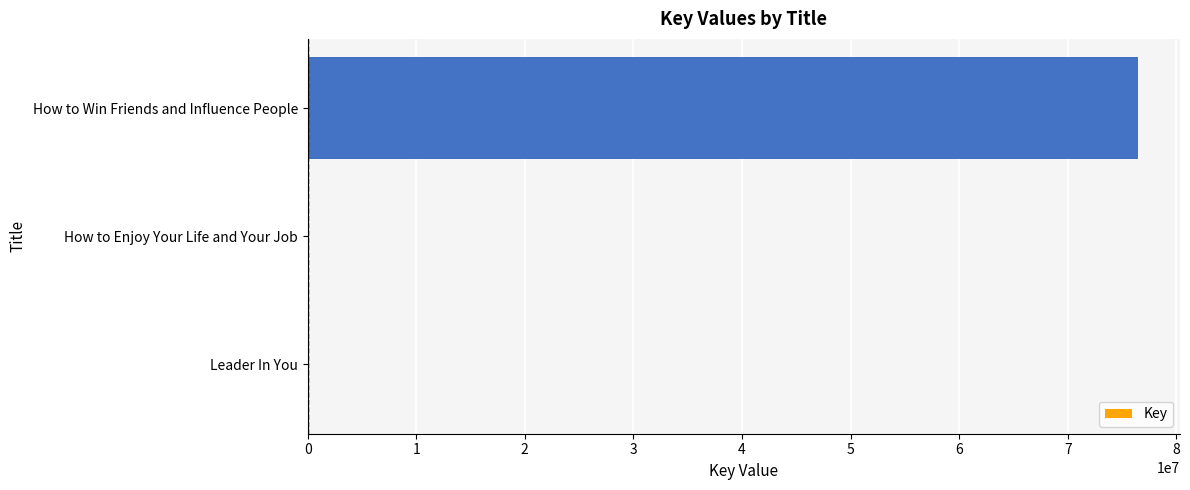

Is it true that the value at How to Win Friends and Influence People is 21335780?

False